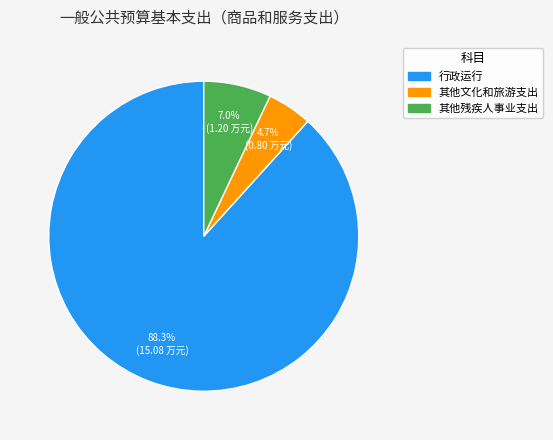

Which category has the smallest portion of the pie?

其他文化和旅游支出